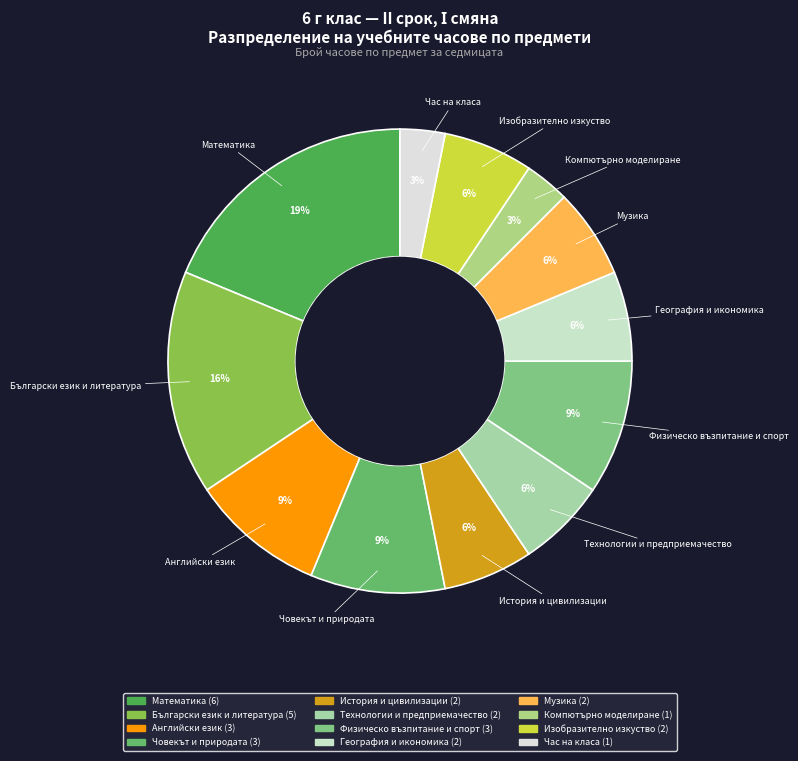

Do Човекът и природата and История и цивилизации together represent more than half of the pie?

No